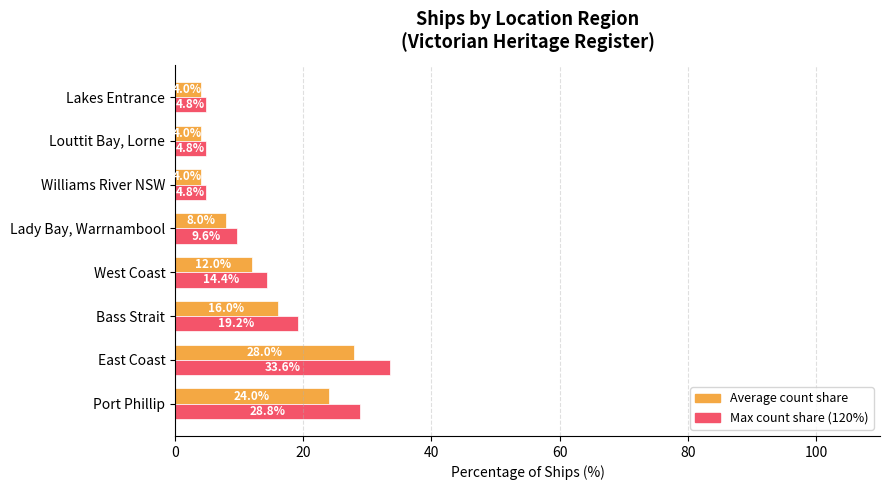

What is the greatest value displayed?

33.6